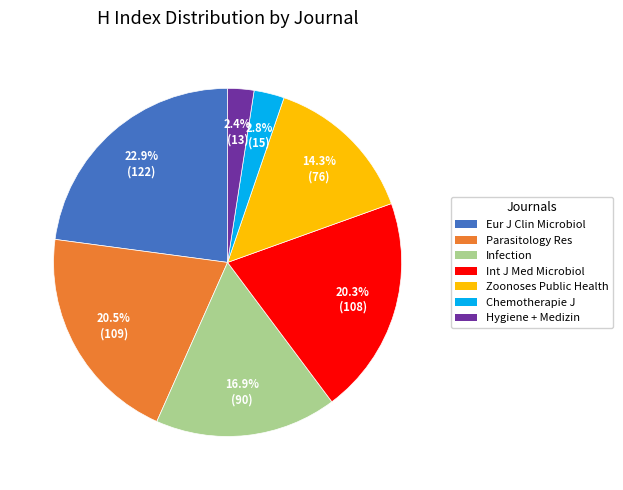

What is the ratio of the value at Int J Med Microbiol to the value at Infection?

1.2